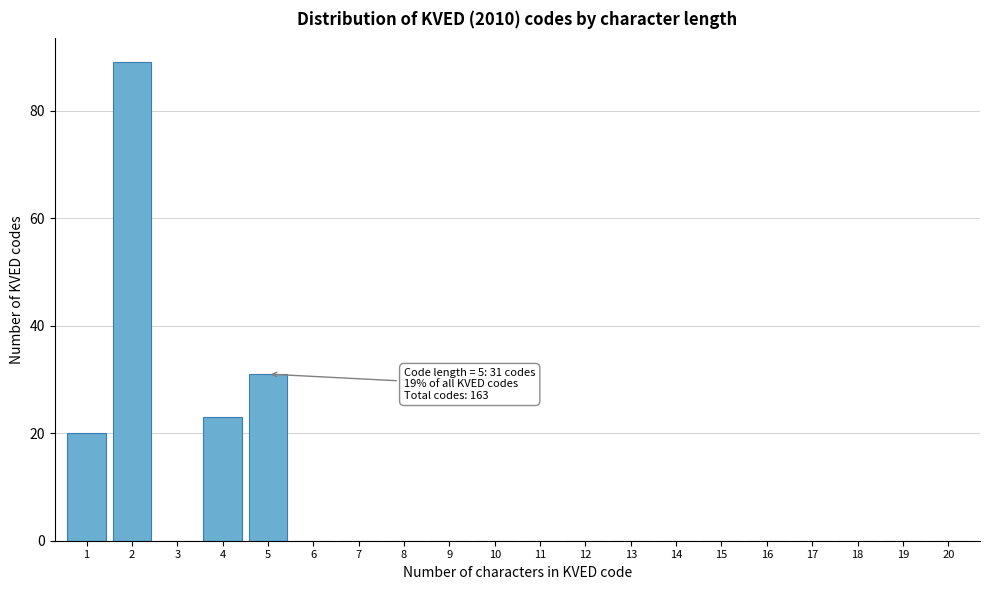

Reading right to left, transcribe all the data shown in this chart.

20=0	19=0	18=0	17=0	16=0	15=0	14=0	13=0	12=0	11=0	10=0	9=0	8=0	7=0	6=0	5=31	4=23	3=0	2=89	1=20